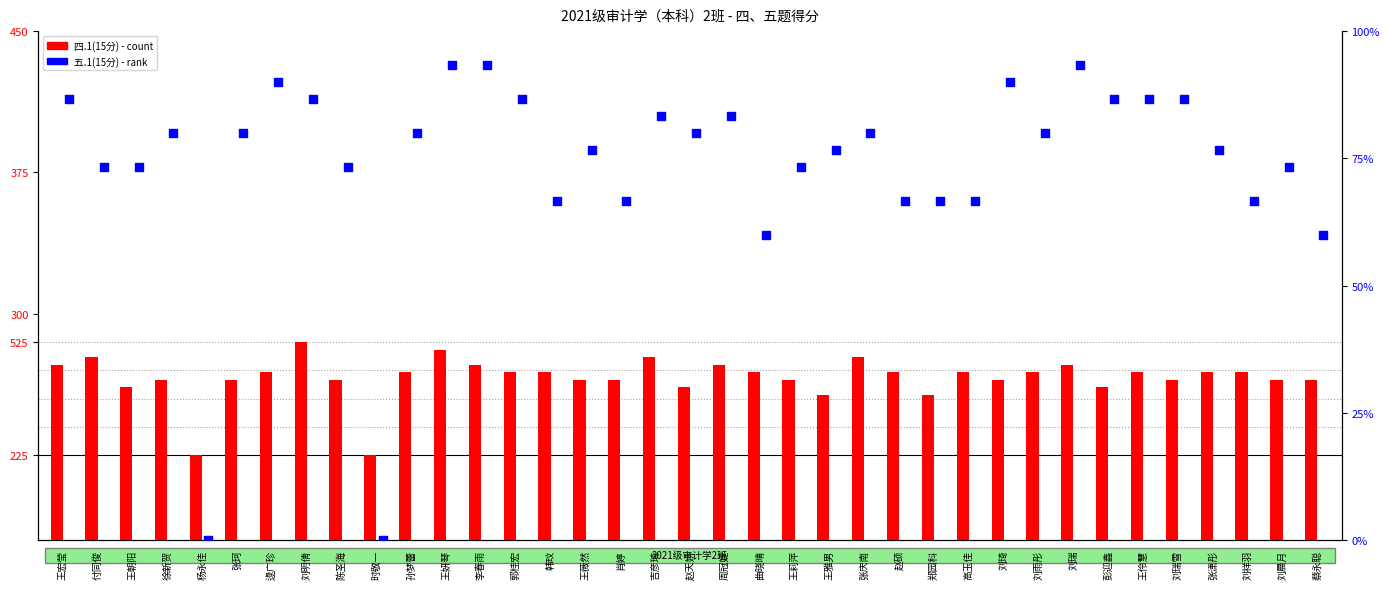

At how many categories does at least one series exceed 279?

35